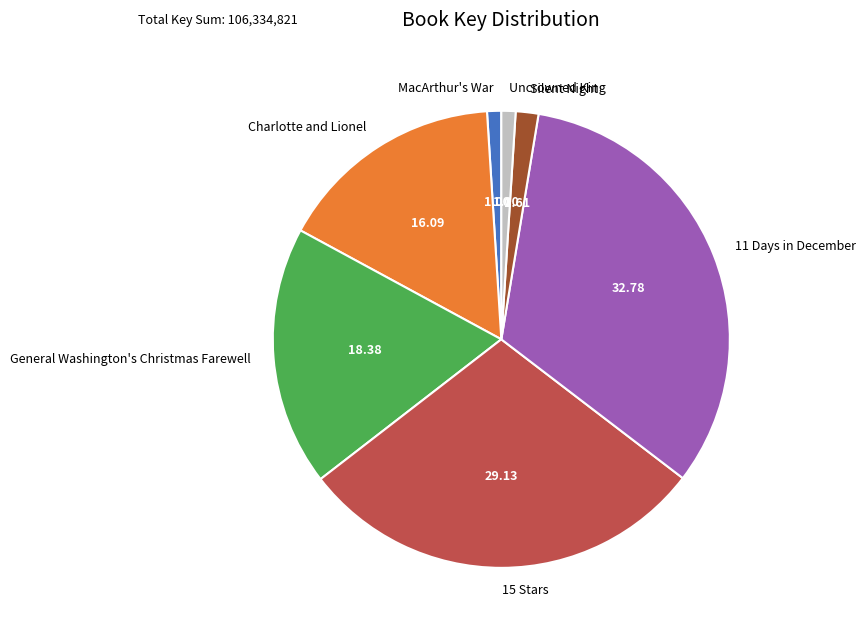

Is 11 Days in December the majority of the pie?

No